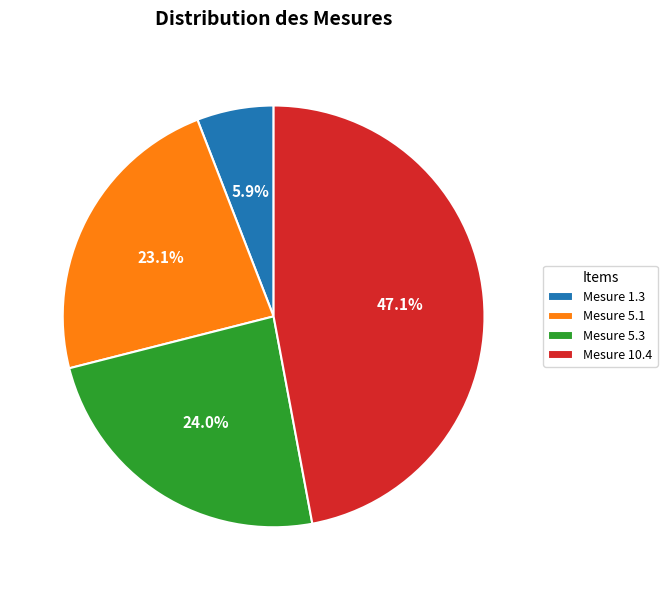

How many segments does this pie chart have?

4